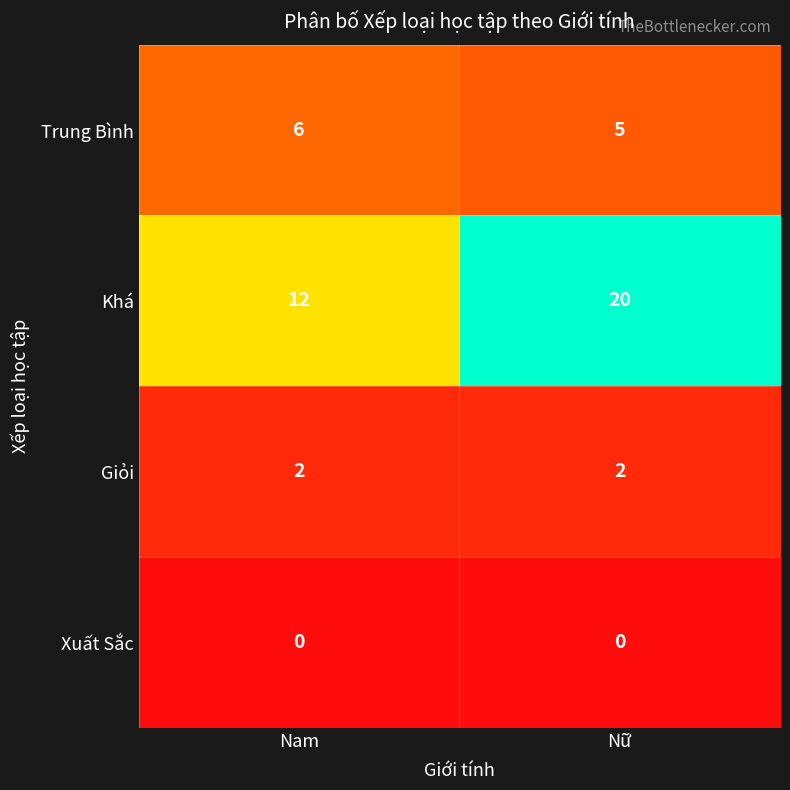

What is the difference between the Khá values at Nữ and Nam?

8